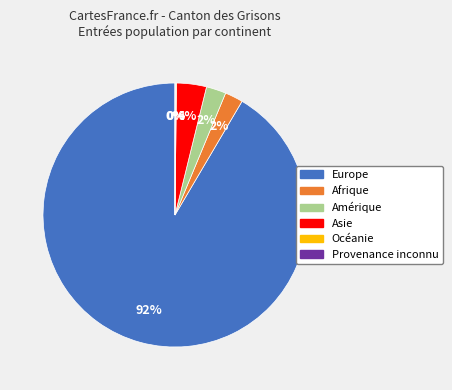

Which category accounts for the majority?

Europe